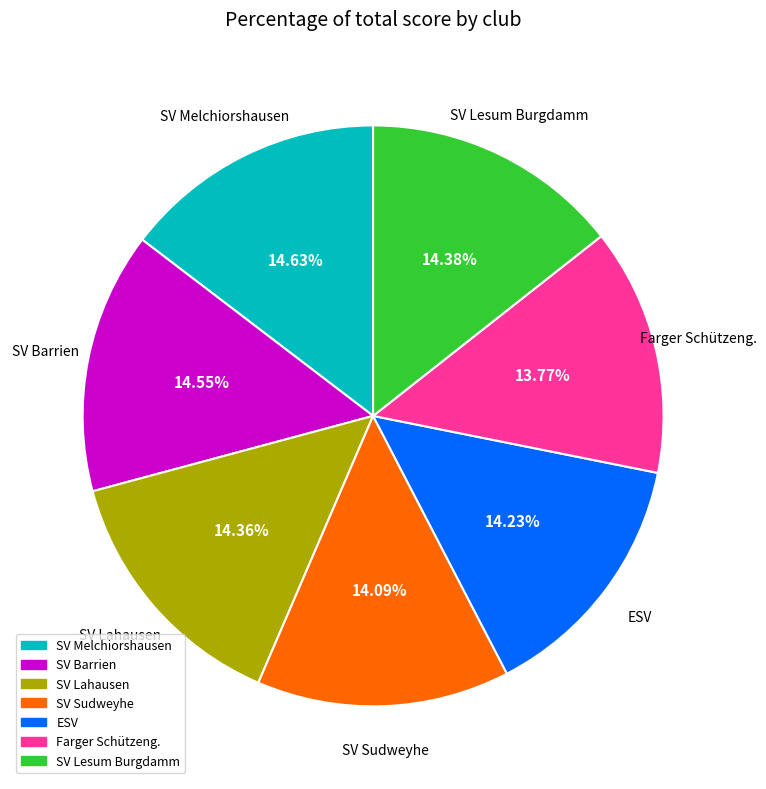

To the nearest percent, what portion does Farger Schützeng. represent?

14%